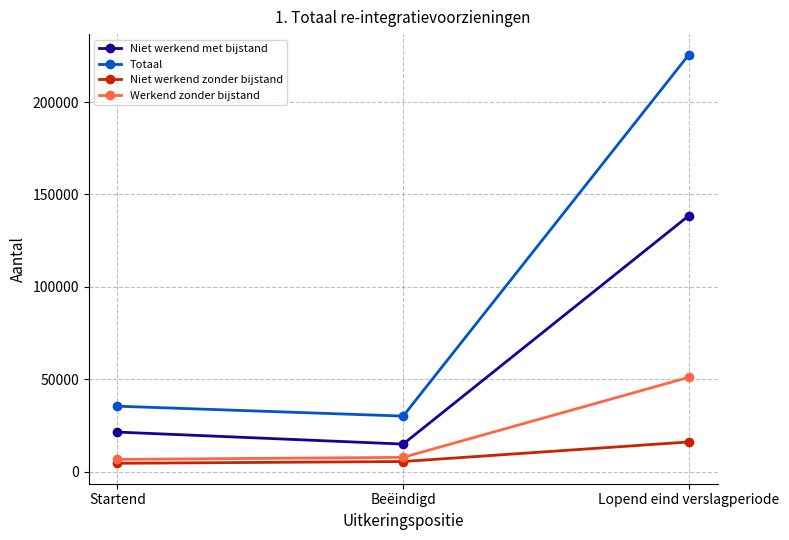

The value of Werkend zonder bijstand at Lopend eind verslagperiode is 10564. True or false?

False